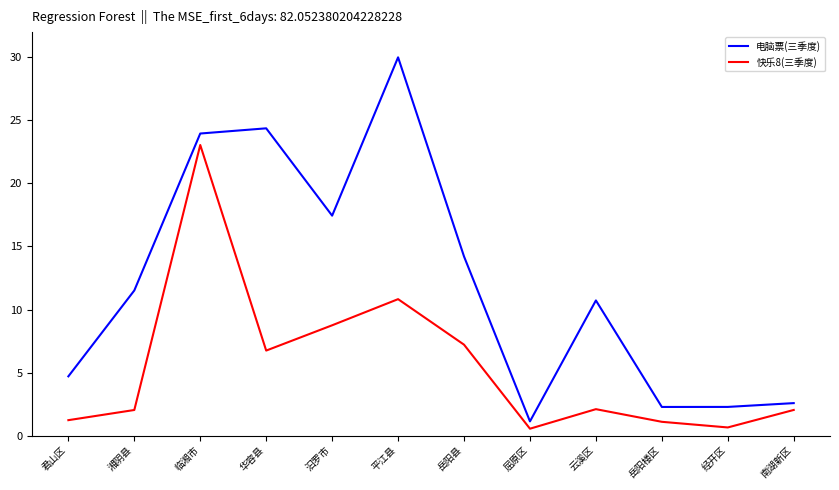

What is the spread (max minus min) of values at 君山区?

3.5